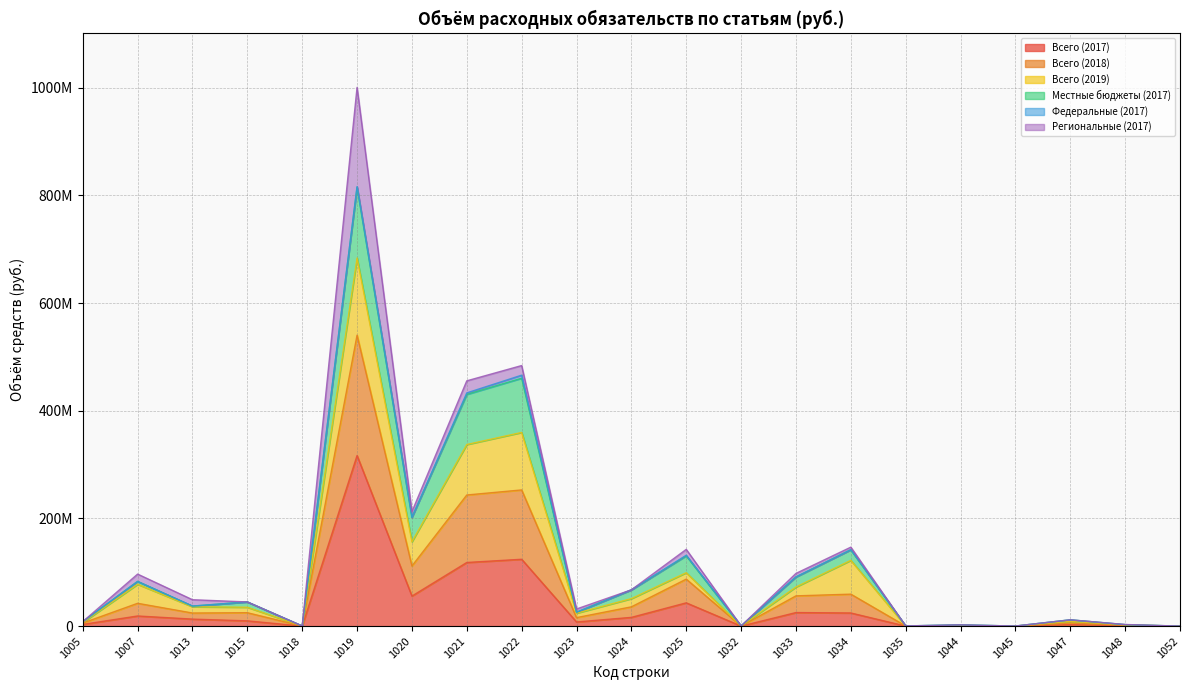

Does the chart display data point markers on the line(s)?

No